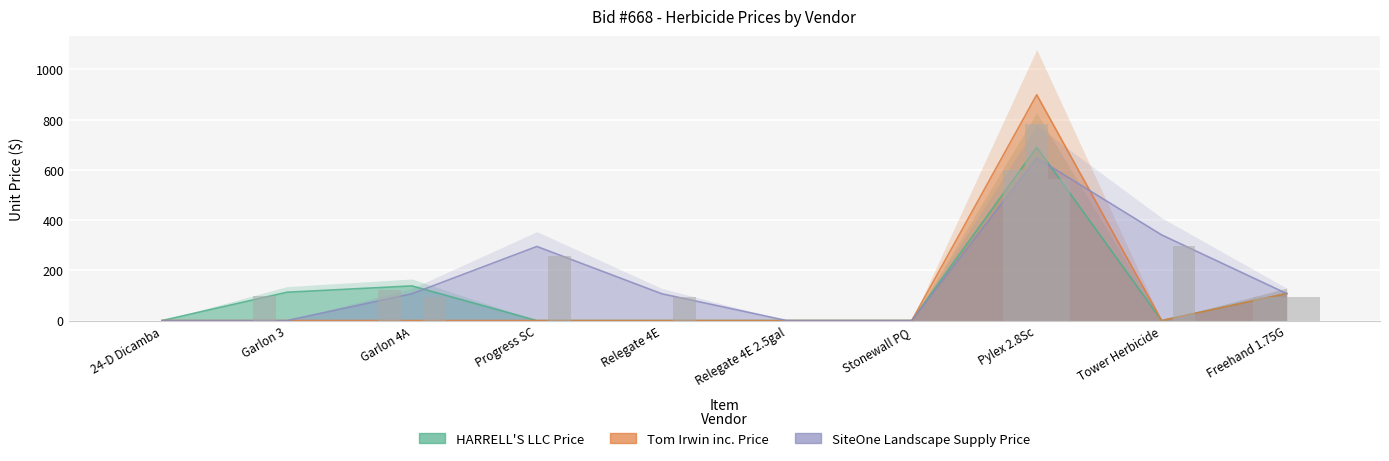

Reading left to right, transcribe all the data shown in this chart.

HARRELL'S LLC Price: 0.0	112.7	138.0	0.0	0.0	0.0	0.0	690.0	0.0	107.5
Tom Irwin inc. Price: 0.0	0.0	0.0	0.0	0.0	0.0	0.0	899.3	0.0	107.5
SiteOne Landscape Supply Price: 0.0	0.0	106.7	295.1	106.7	0.0	0.0	647.4	341.0	107.5